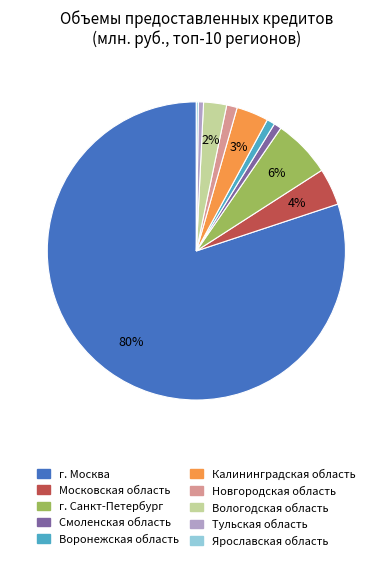

To the nearest percent, what is the average slice percentage?

10%